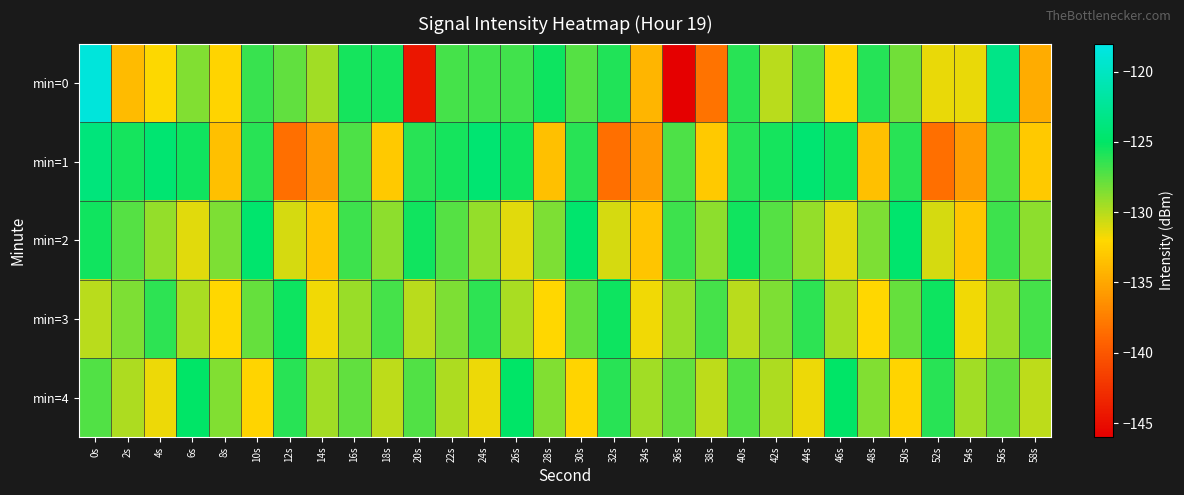

Which series has the largest range (max minus min)?

min=0